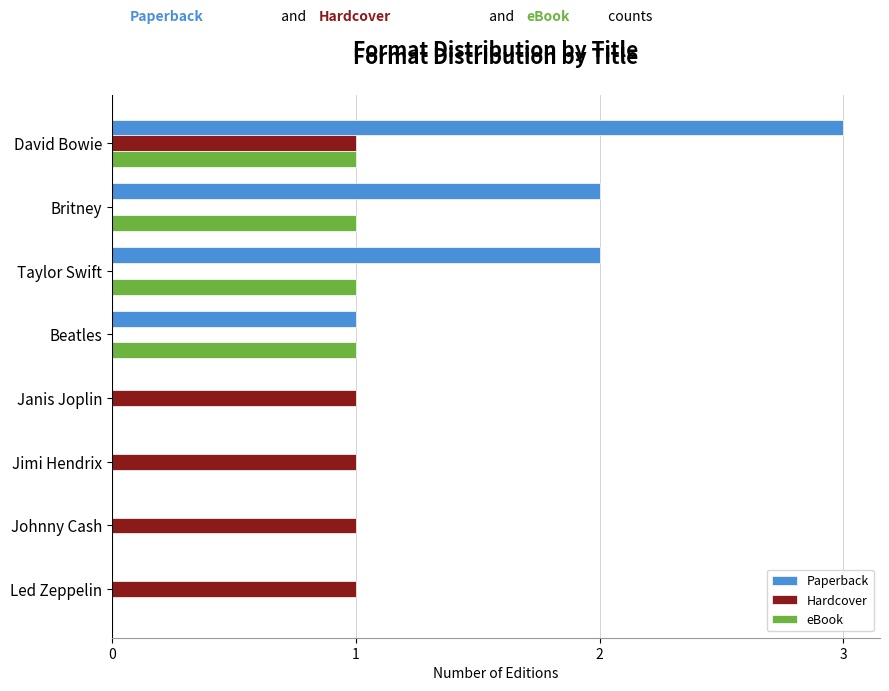

The Hardcover series shows 0 at Taylor Swift. True or false?

True